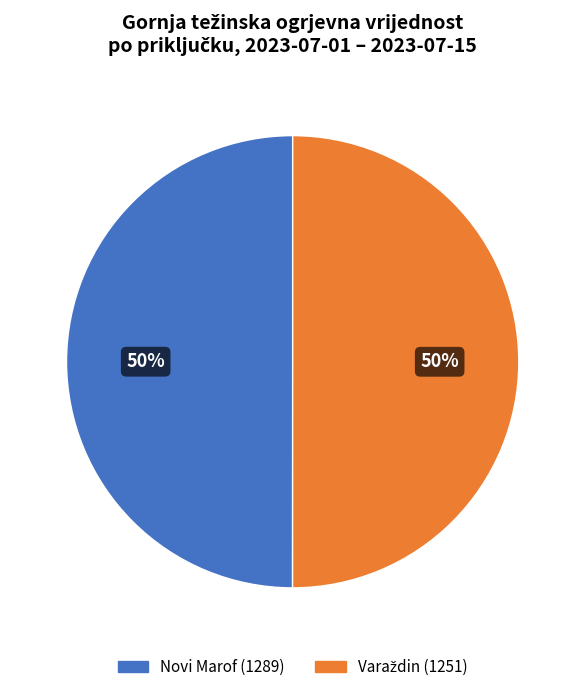

To the nearest percent, what is the average slice percentage?

50%